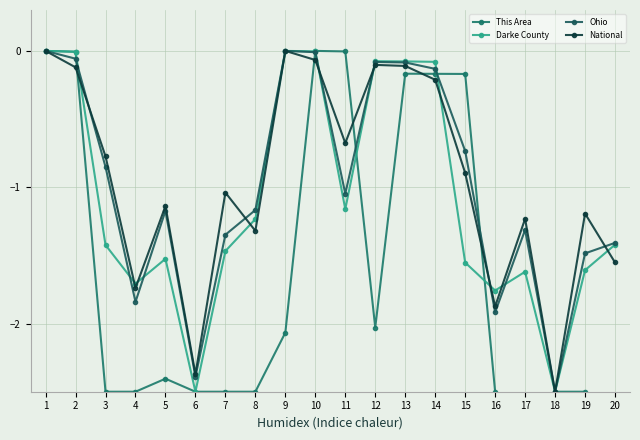

What is the difference between the Ohio values at 4 and 2?

1.8